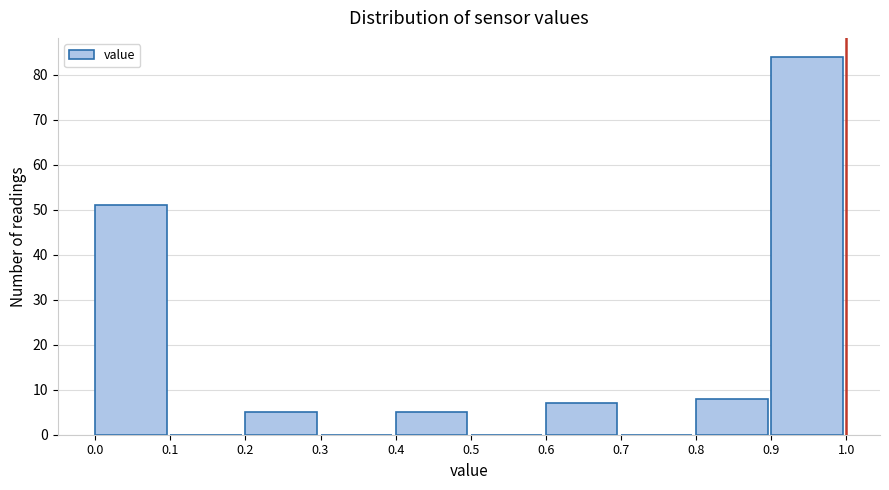

How tall is the bar that spans 0.0 to 0.1 on the x-axis? The values are not printed on the chart, so give them approximately, as read against the axis.

51